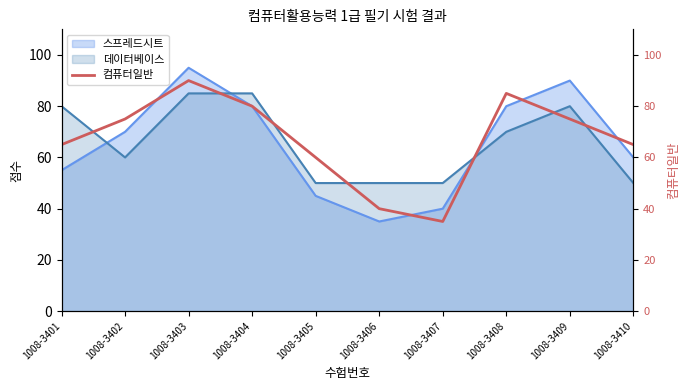

What is the sum of all values?

670